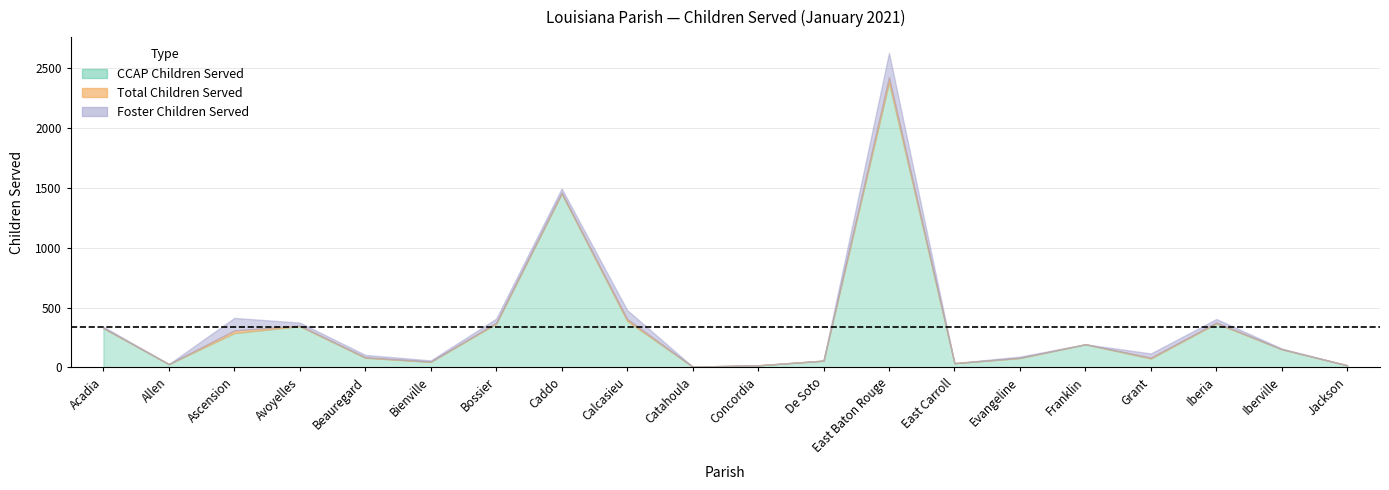

Is the value of CCAP Children Served at Calcasieu greater than the value of Total Children Served at Bossier?

Yes